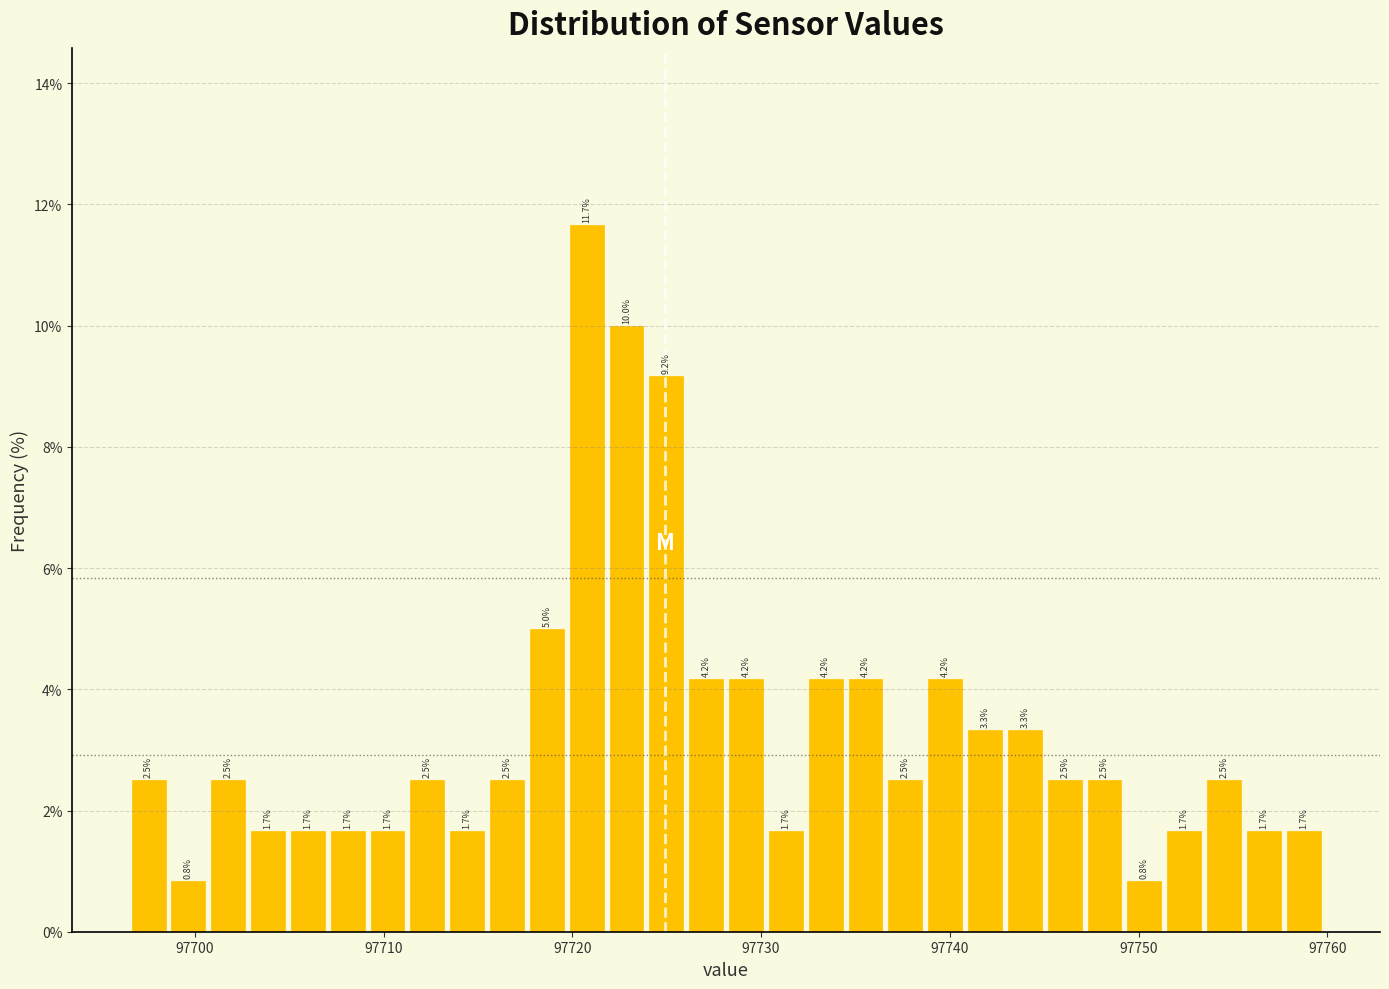

Read against the x-axis, roughly where is the centre of the tallest bar?

97721